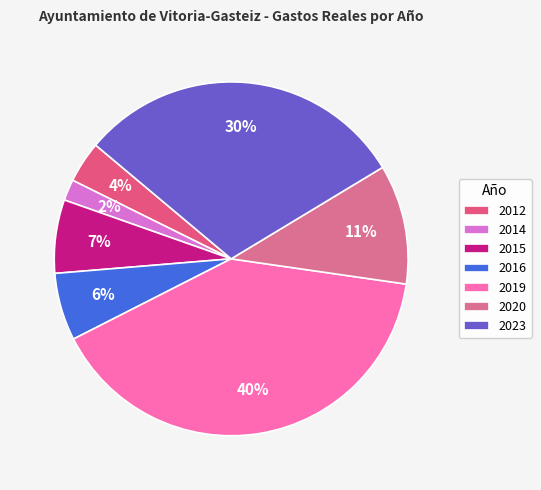

To the nearest percent, what percentage of the pie is 2019?

40%